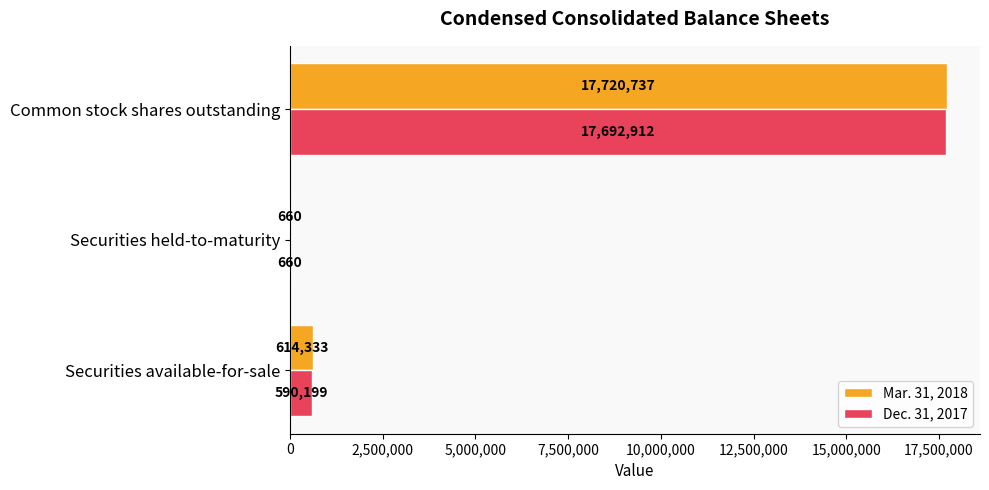

What is the sum of the Dec. 31, 2017 values at Common stock shares outstanding and Securities available-for-sale?

18283111